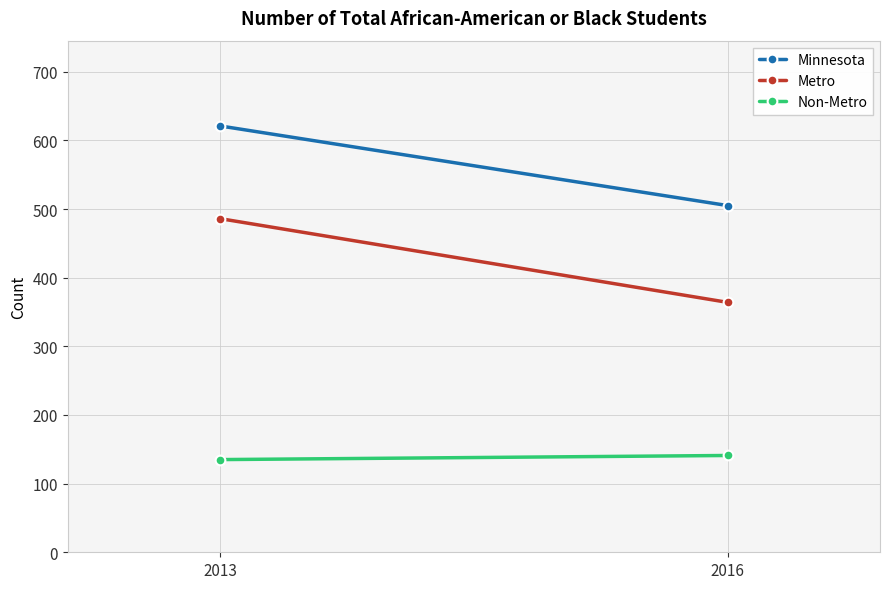

How many distinct data groups are displayed?

3